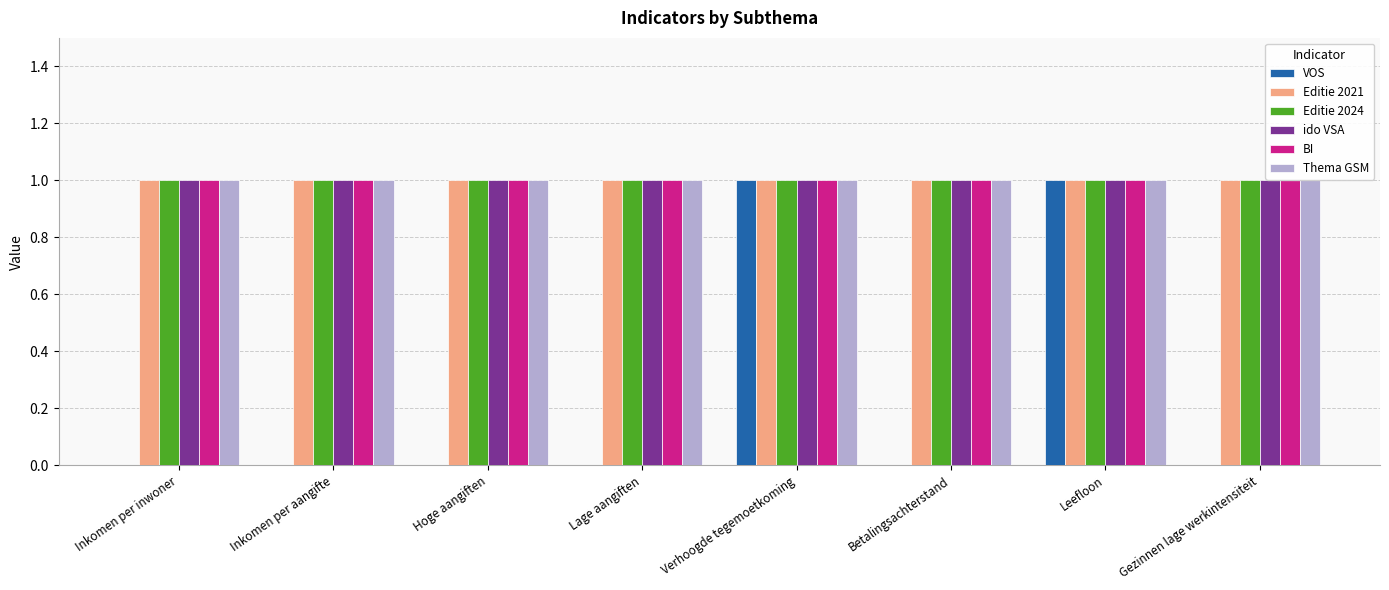

How many groups of bars are there?

8